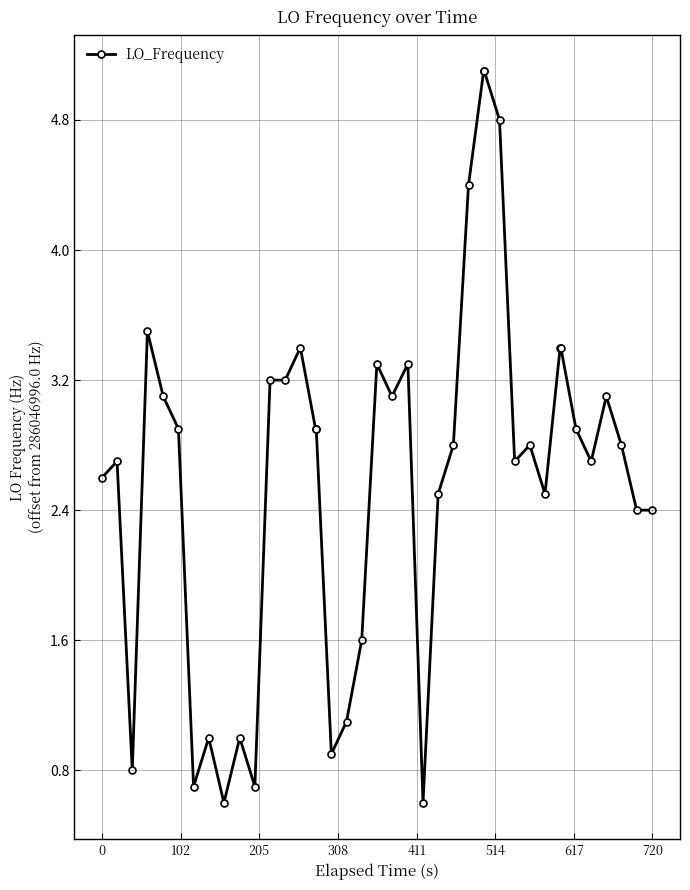

What is the sum of all values?

104.9